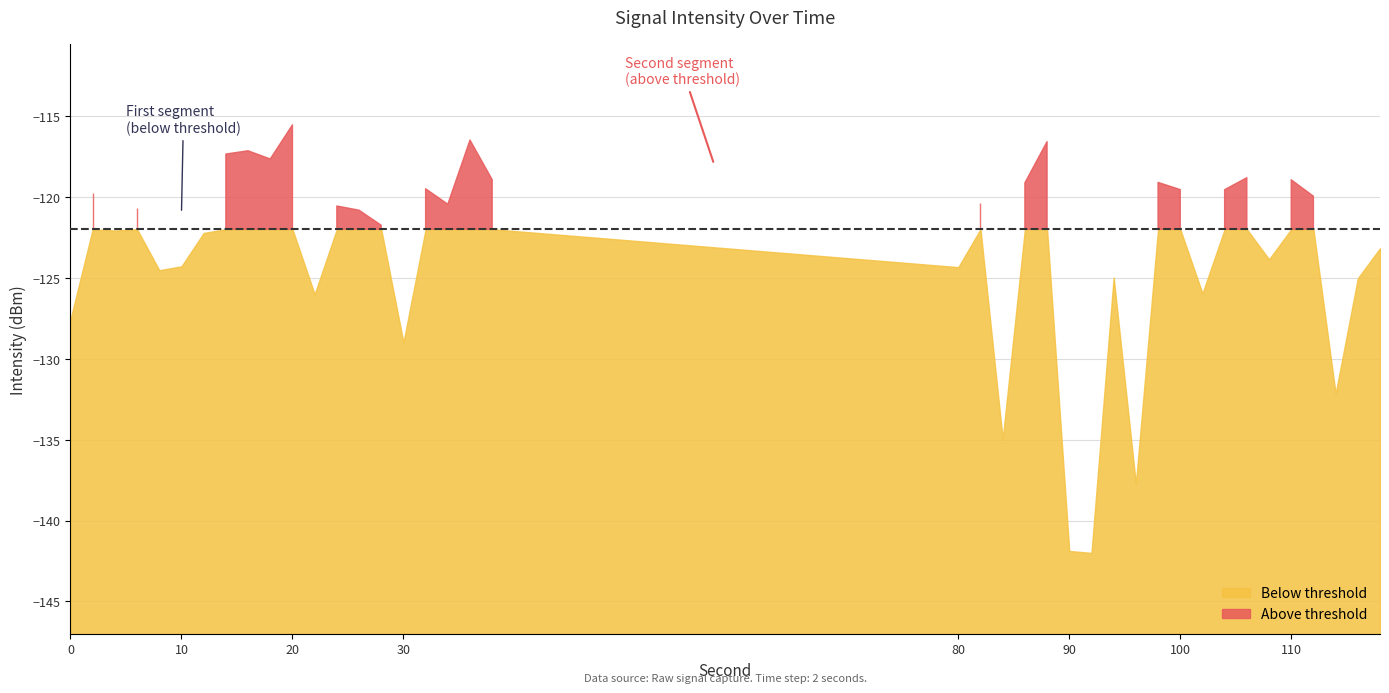

What is the total value across all series at 36?

-241.5